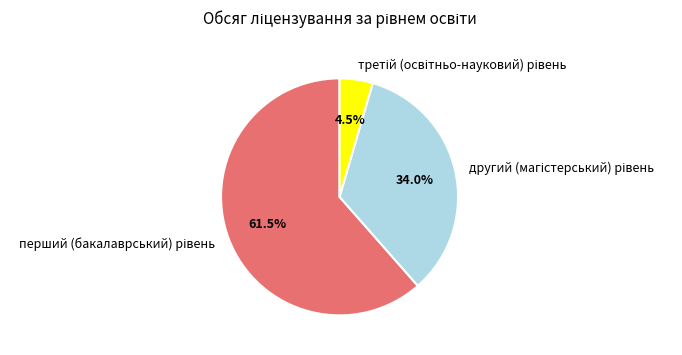

Is there any slice that represents more than half of the pie?

Yes